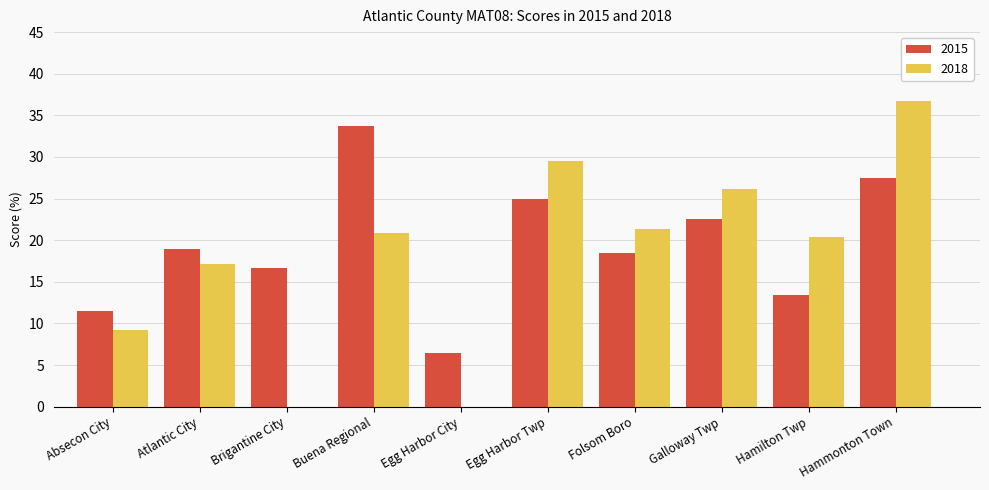

What is the sum of all 2018 values?

181.4